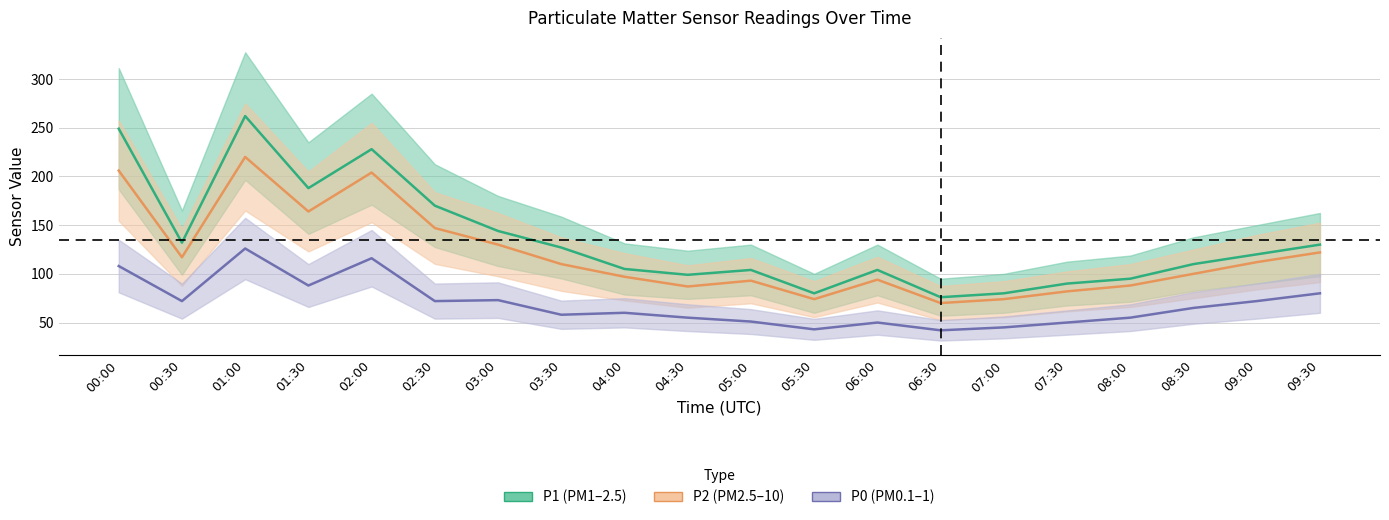

The value of P0 at 03:00 is 73. True or false?

True